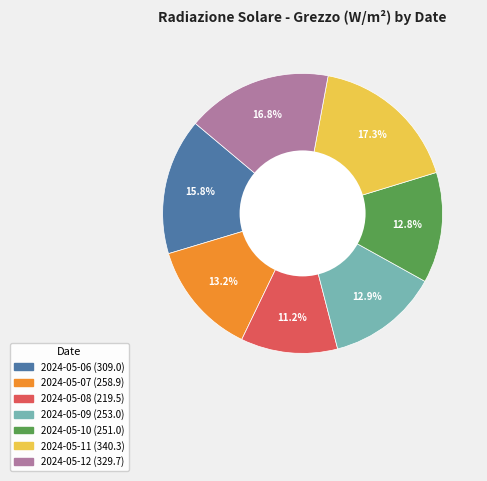

What is the ratio of the value at 2024-05-07 to the value at 2024-05-06?

0.8